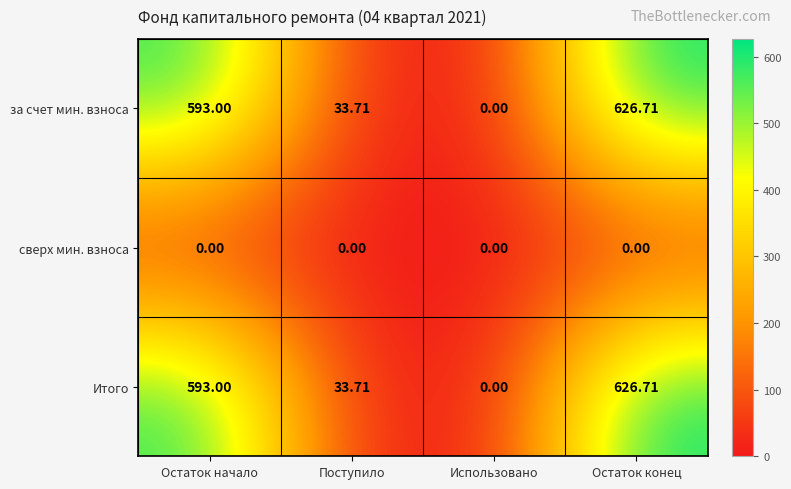

Is the value of Итого at Остаток конец greater than the value of сверх мин. взноса at Использовано?

Yes